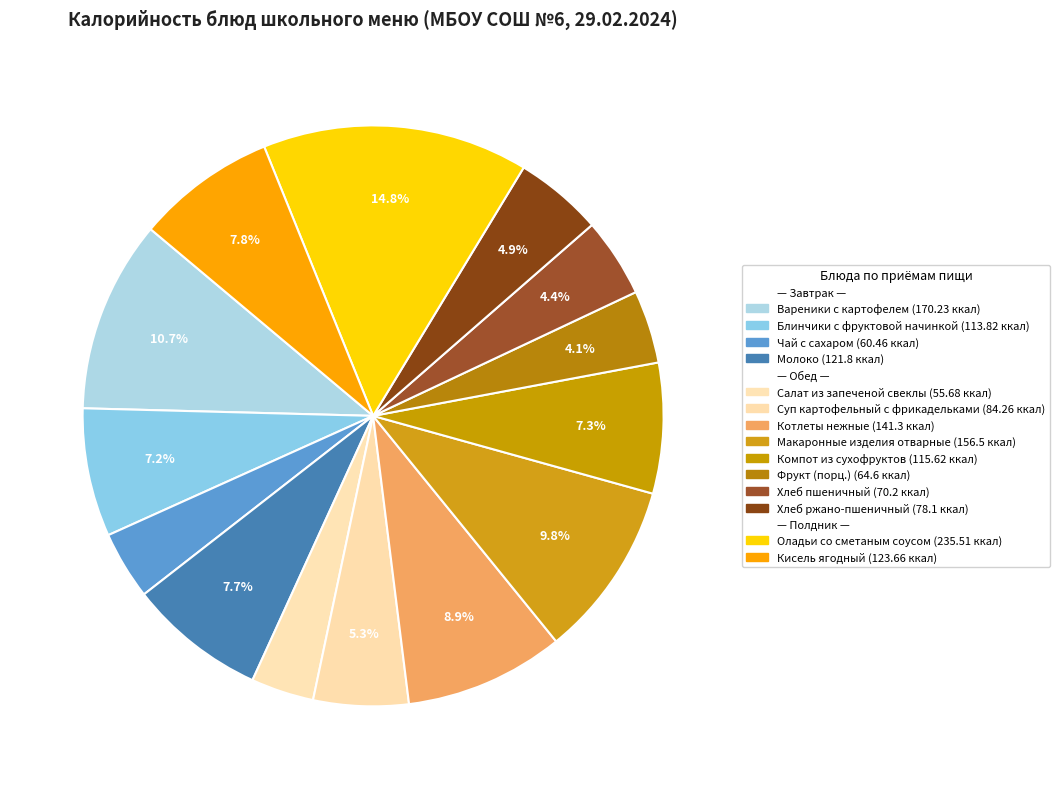

To the nearest percent, what is the average slice percentage?

7%